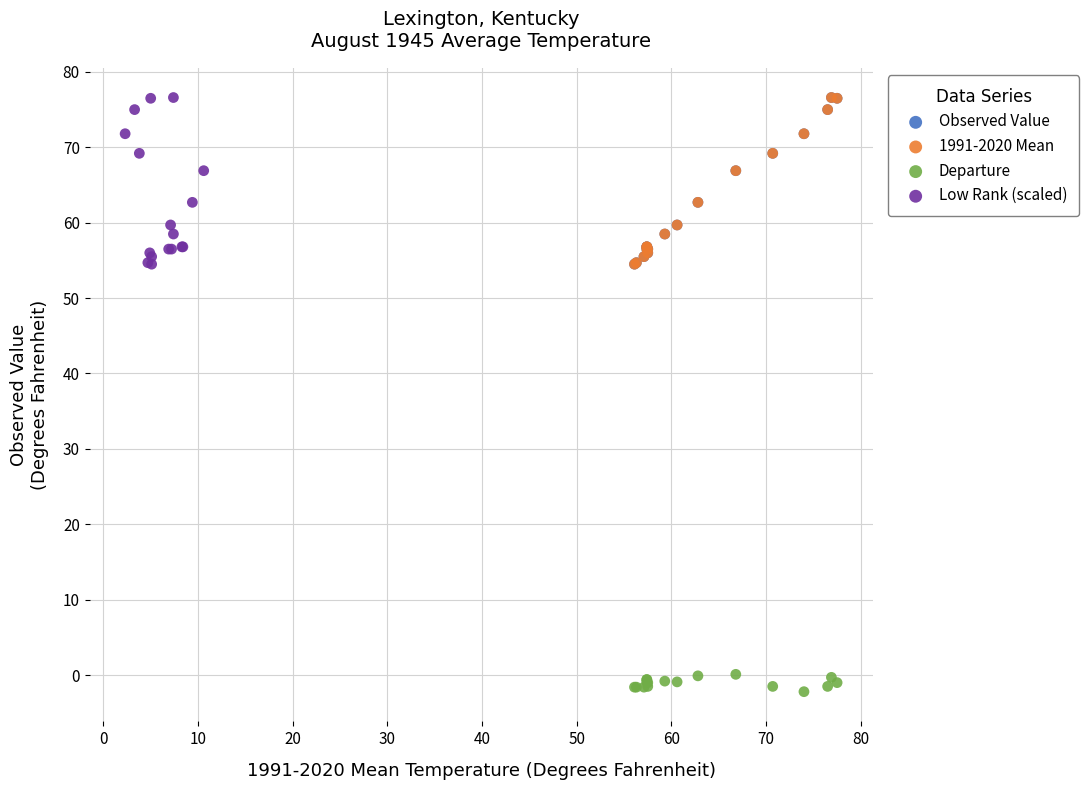

Which series reaches the minimum Y coordinate?

Departure